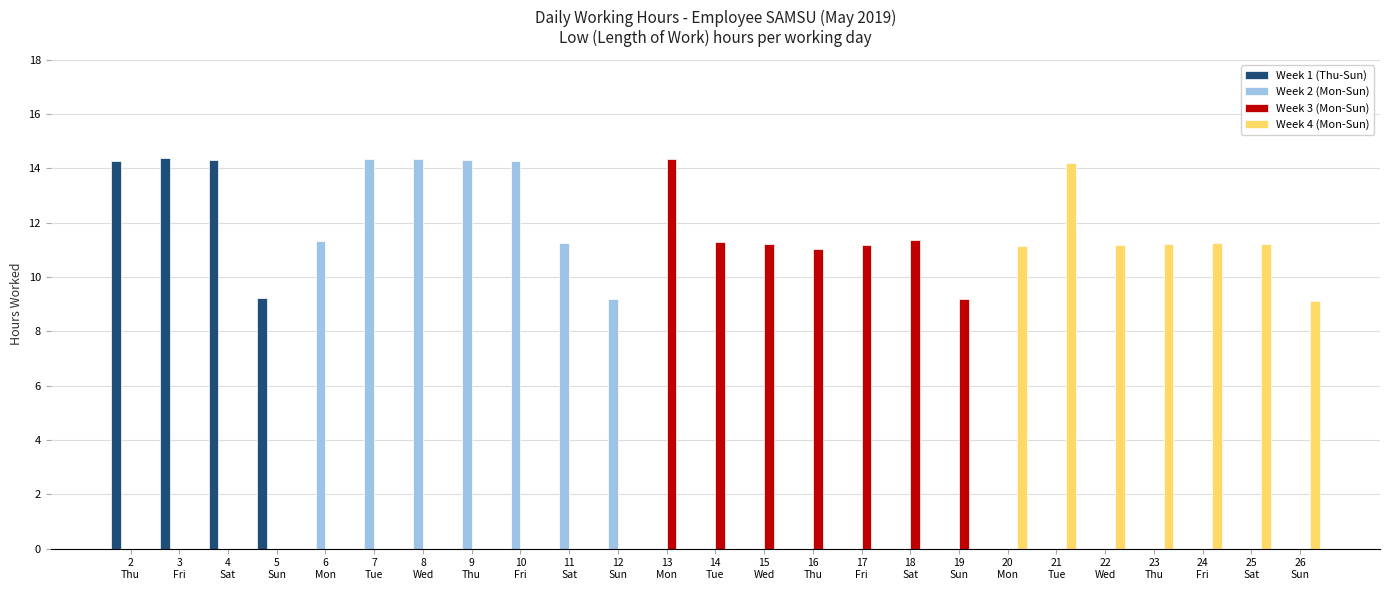

Is it true that Week 4 (Mon-Sun) equals 7.6 at 23
Thu?

False